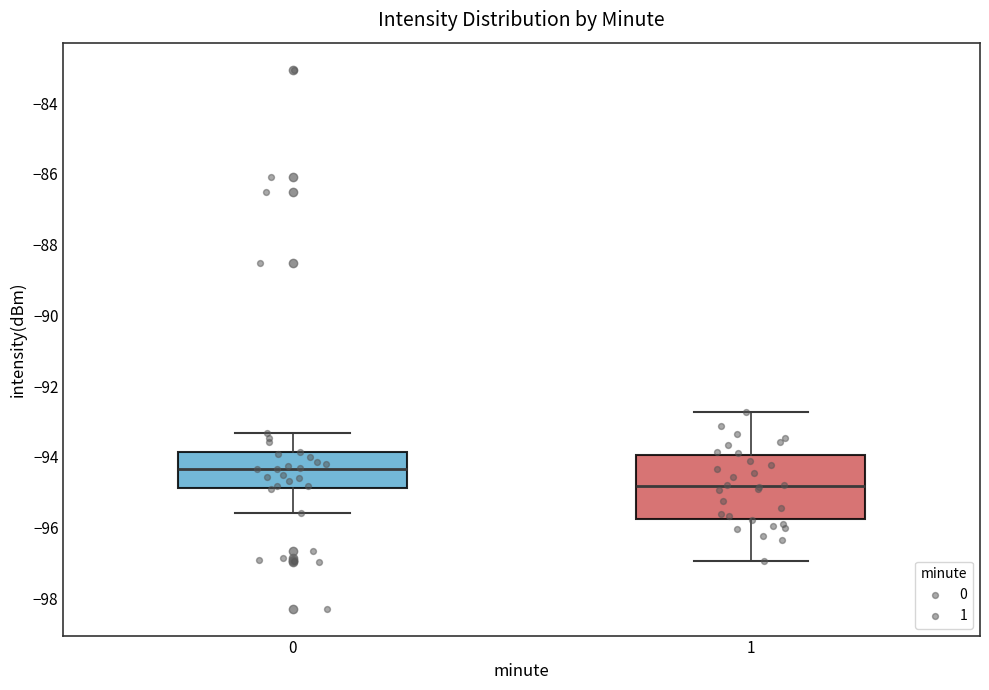

Which box's median line is the lowest?

1